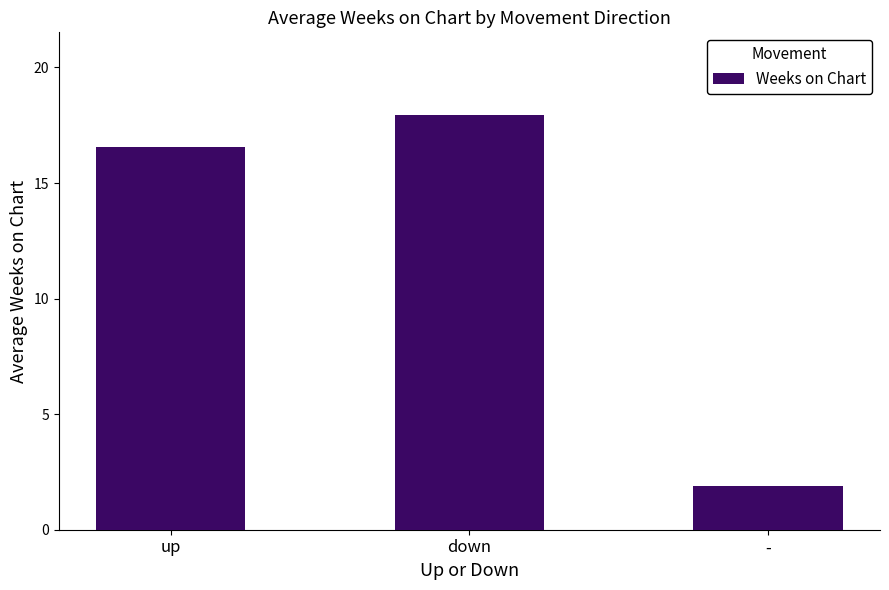

Reading left to right, list all the values displayed in this chart.

up=16.6	down=17.9	-=1.9